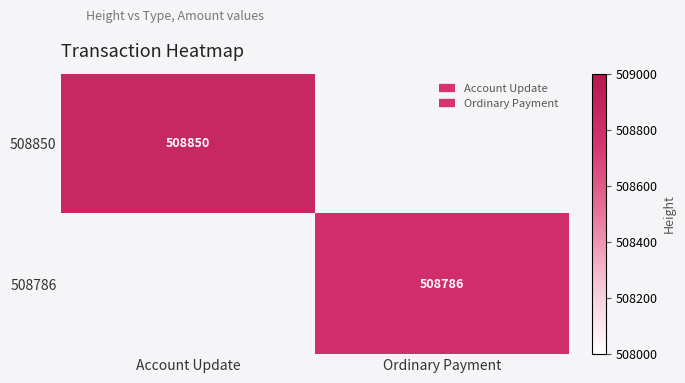

Is it true that 508786 equals 508786.0 at Ordinary Payment?

True